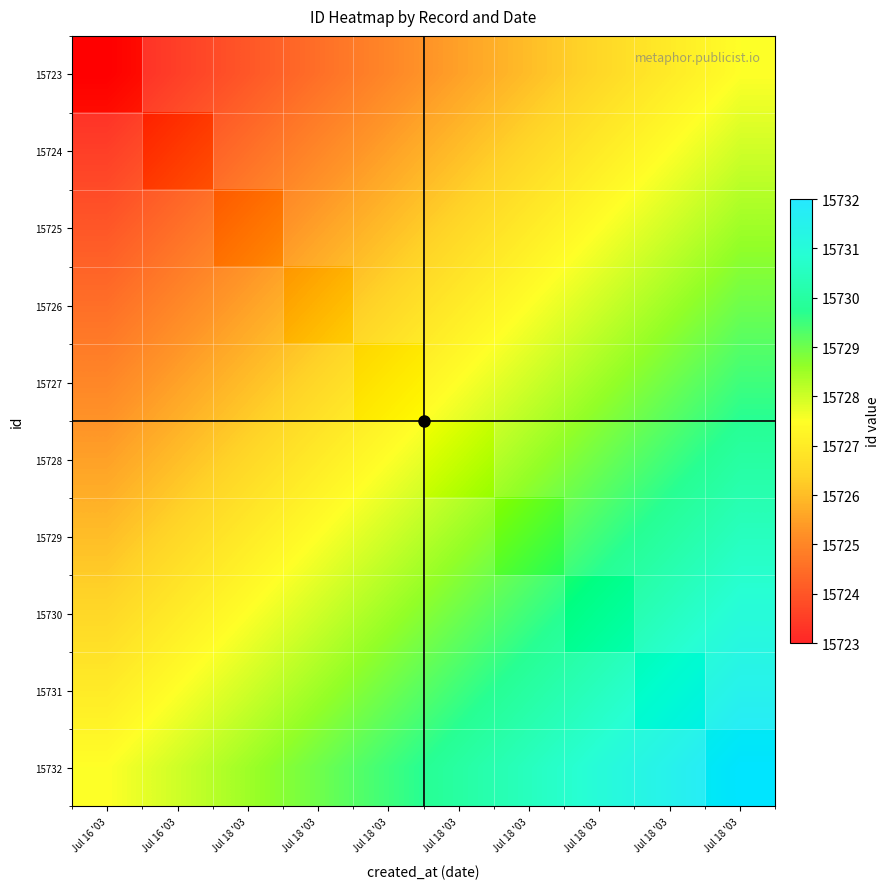

Rank the categories by 15723 value from lowest to highest.

Jul 16 '03, Jul 16 '03, Jul 18 '03, Jul 18 '03, Jul 18 '03, Jul 18 '03, Jul 18 '03, Jul 18 '03, Jul 18 '03, Jul 18 '03